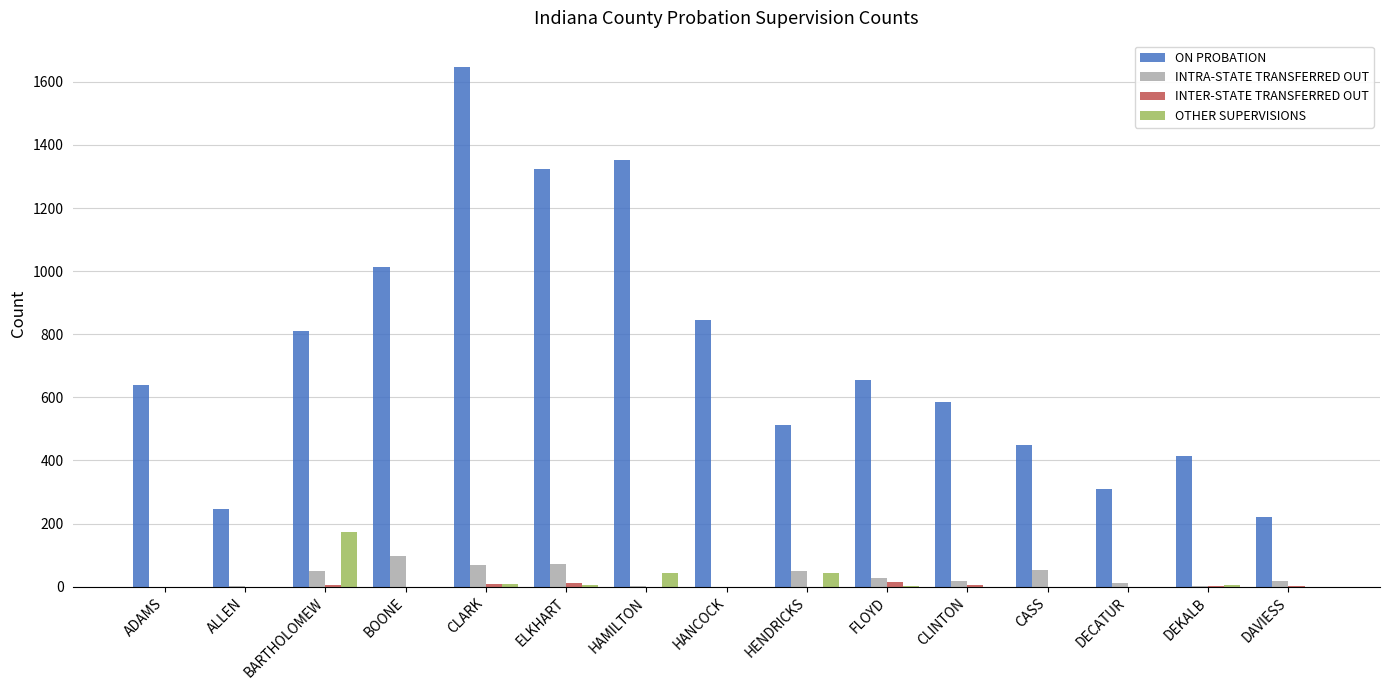

What is the sum of all ON PROBATION values?

11025